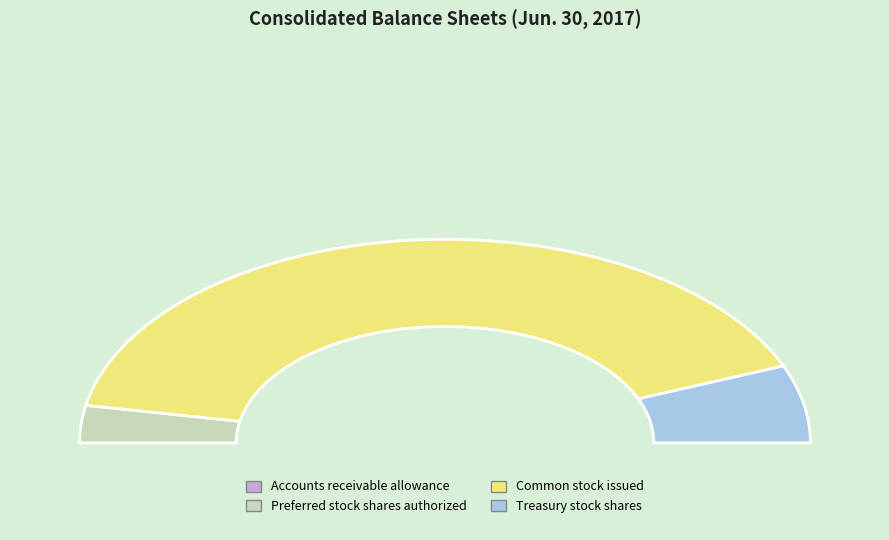

What is the largest slice in the pie chart?

Common stock issued